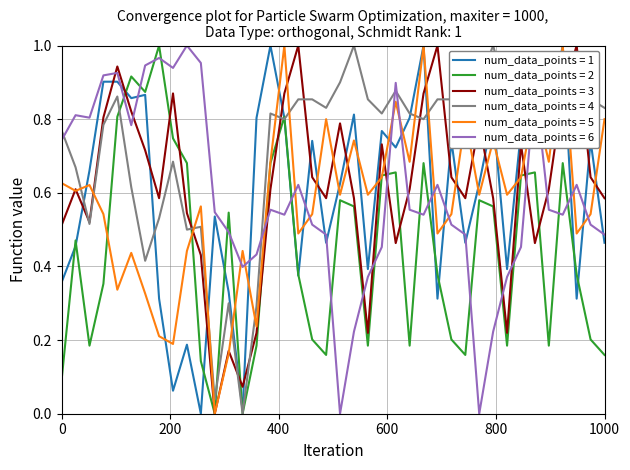

Does the chart display data point markers on the line(s)?

No